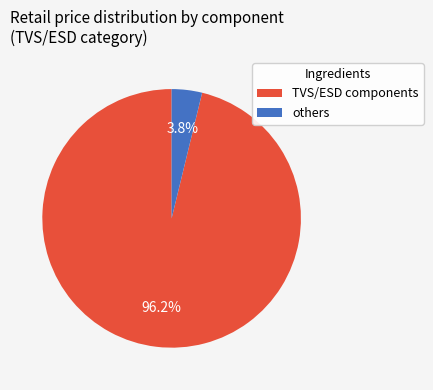

What is the largest slice in the pie chart?

TVS/ESD components